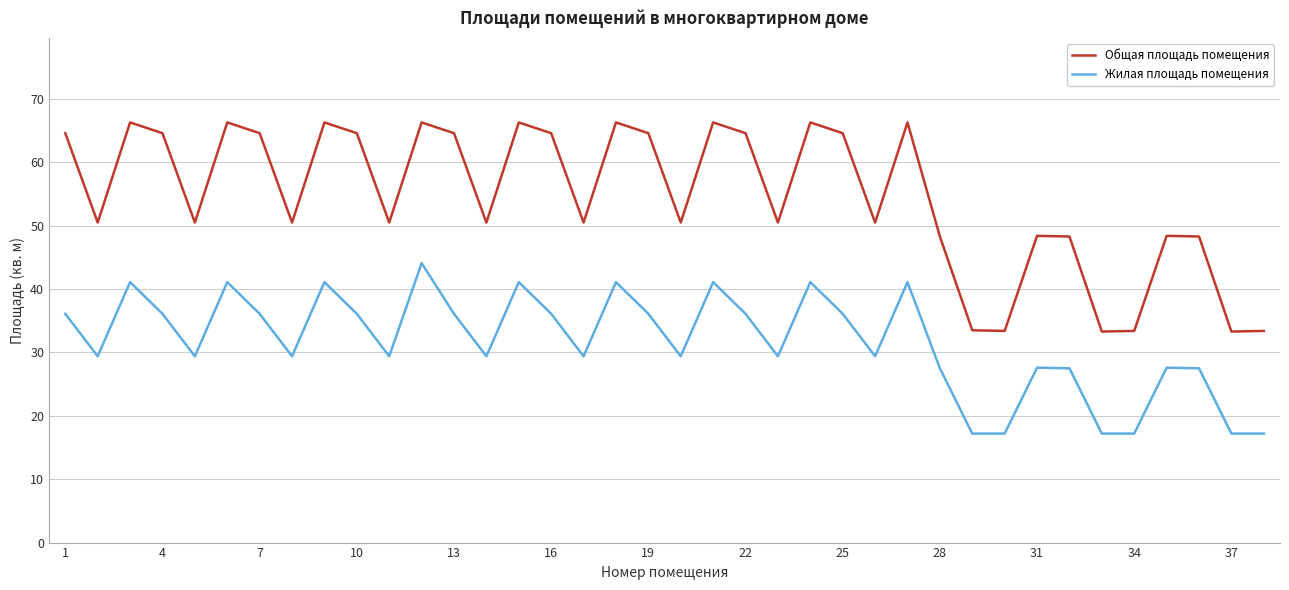

What is the average value of the Общая площадь помещения series?

54.6